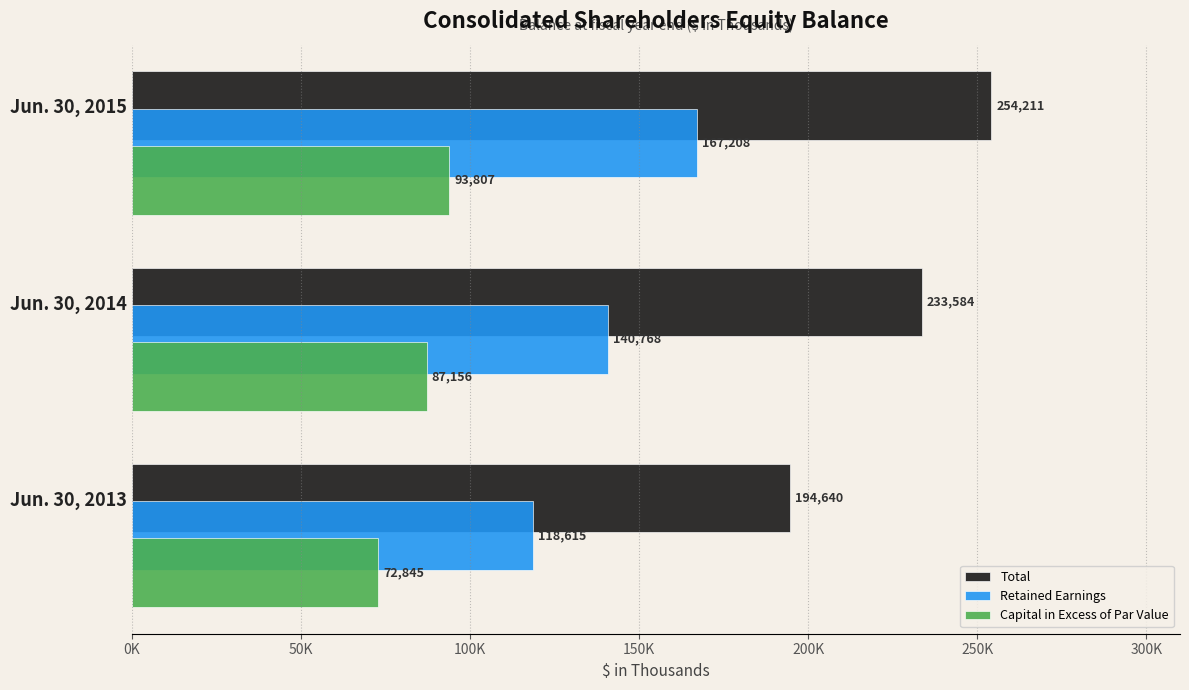

What are all the series names shown in the legend?

Total, Retained Earnings, Capital in Excess of Par Value